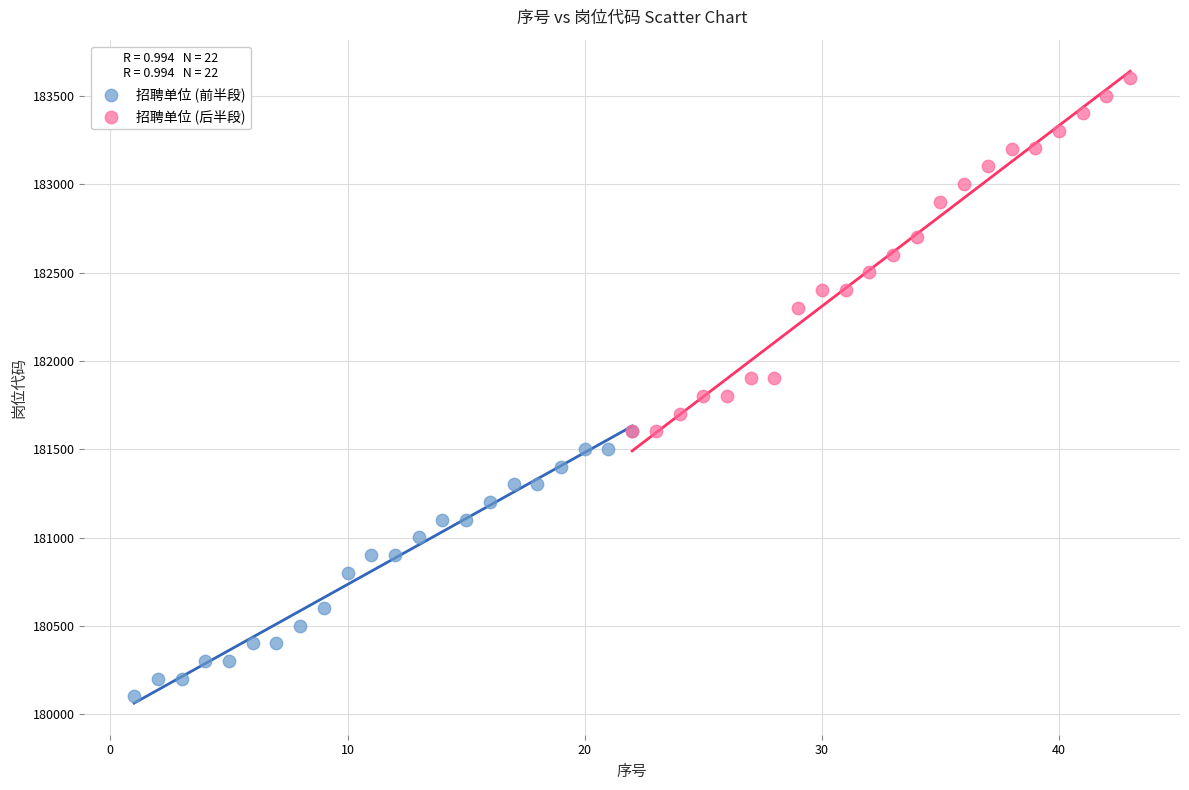

Which series has the largest Y range (max minus min)?

招聘单位 (后半段)